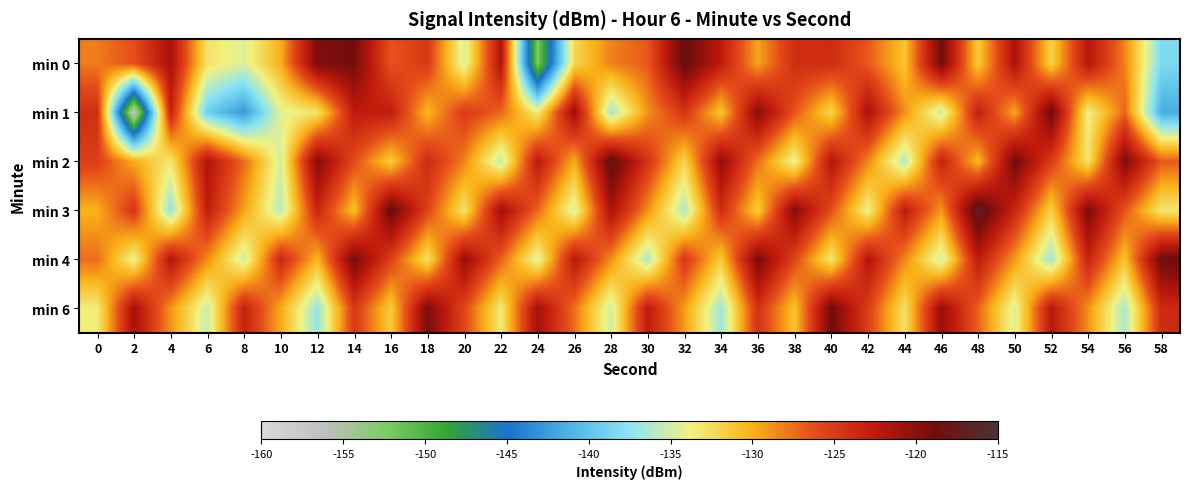

Reading left to right, extract all data points from this chart.

min 0: 0=-128.0	2=-126.3	4=-121.4	6=-132.9	8=-134.6	10=-129.9	12=-119.4	14=-118.9	16=-126.6	18=-124.9	20=-134.7	22=-121.7	24=-152.3	26=-132.1	28=-128.2	30=-126.7	32=-118.2	34=-122.7	36=-129.5	38=-124.1	40=-124.0	42=-126.8	44=-131.0	46=-118.7	48=-131.4	50=-121.5	52=-131.8	54=-122.1	56=-128.3	58=-138.3
min 1: 0=-124.2	2=-157.0	4=-123.2	6=-139.2	8=-142.7	10=-134.3	12=-133.0	14=-122.6	16=-122.8	18=-130.4	20=-125.0	22=-127.3	24=-133.4	26=-120.5	28=-136.7	30=-128.9	32=-124.6	34=-131.2	36=-119.8	38=-126.5	40=-132.1	42=-121.4	44=-128.7	46=-135.3	48=-122.9	50=-129.6	52=-118.4	54=-133.8	56=-127.2	58=-141.5
min 2: 0=-125.3	2=-129.8	4=-133.2	6=-121.7	8=-127.4	10=-134.9	12=-119.6	14=-126.1	16=-131.5	18=-123.8	20=-128.3	22=-135.7	24=-122.4	26=-129.9	28=-117.8	30=-124.5	32=-132.0	34=-120.3	36=-127.6	38=-134.1	40=-121.9	42=-128.4	44=-136.2	46=-123.1	48=-130.5	50=-118.7	52=-125.2	54=-132.9	56=-119.4	58=-126.8
min 3: 0=-130.1	2=-124.7	4=-137.3	6=-122.8	8=-129.4	10=-136.0	12=-123.5	14=-130.8	16=-118.2	18=-125.6	20=-133.0	22=-120.9	24=-127.3	26=-134.8	28=-121.4	30=-128.7	32=-136.3	34=-124.0	36=-131.5	38=-119.7	40=-126.2	42=-133.9	44=-122.6	46=-129.1	48=-116.8	50=-123.4	52=-131.8	54=-119.2	56=-126.5	58=-133.2
min 4: 0=-127.5	2=-134.1	4=-122.0	6=-128.6	8=-135.2	10=-123.7	12=-130.3	14=-118.9	16=-125.4	18=-132.8	20=-120.5	22=-127.0	24=-134.5	26=-122.2	28=-128.7	30=-136.3	32=-124.8	34=-131.4	36=-119.1	38=-125.7	40=-133.2	42=-121.9	44=-128.4	46=-135.1	48=-122.6	50=-129.1	52=-136.8	54=-123.3	56=-130.9	58=-118.4
min 6: 0=-133.5	2=-121.2	4=-128.8	6=-135.4	8=-123.1	10=-129.7	12=-137.2	14=-124.9	16=-131.5	18=-119.2	20=-125.8	22=-133.3	24=-121.0	26=-127.6	28=-135.1	30=-122.7	32=-129.2	34=-136.8	36=-124.4	38=-131.0	40=-118.7	42=-125.3	44=-132.8	46=-120.5	48=-127.1	50=-134.6	52=-122.3	54=-128.8	56=-136.4	58=-123.9